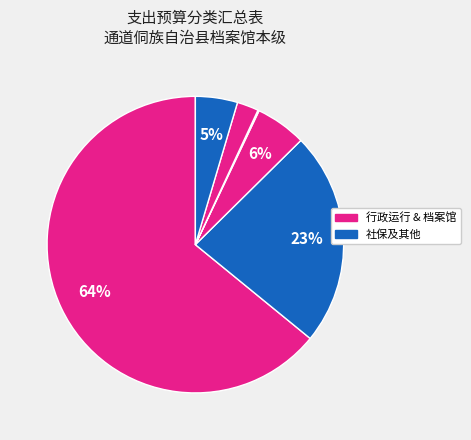

What is the largest slice in the pie chart?

行政运行